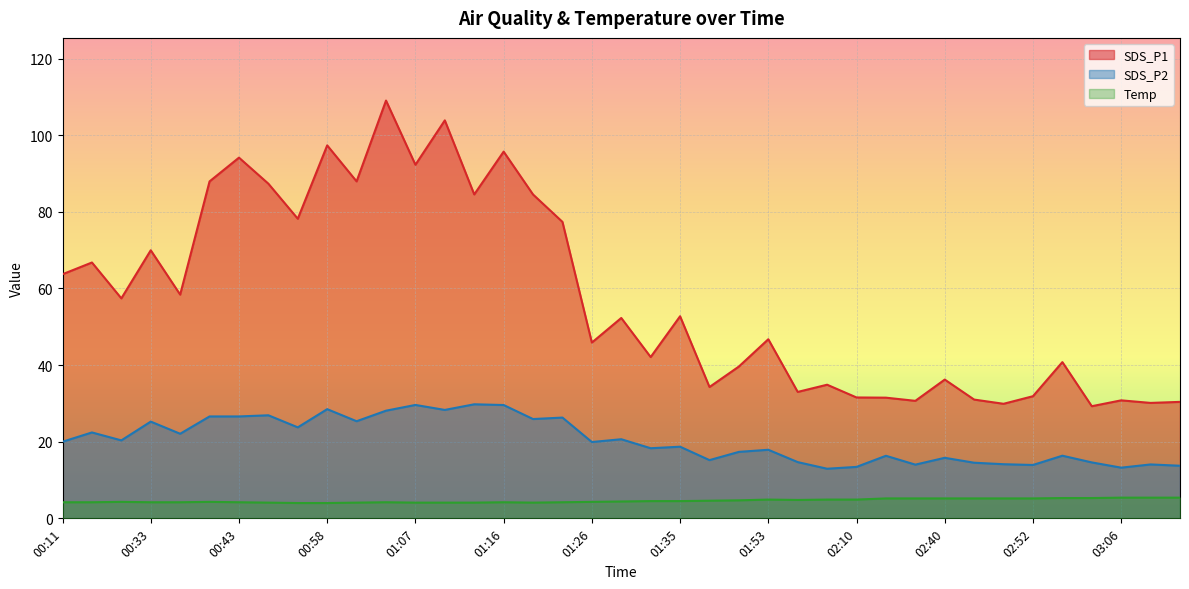

True or false: SDS_P2 and Temp cross at least once.

False